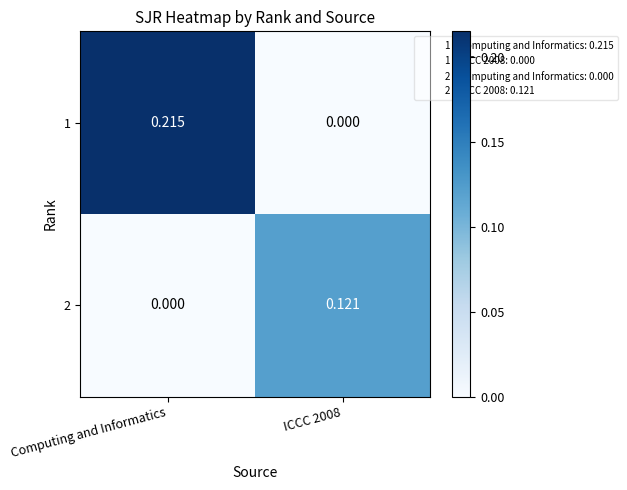

Which category has the highest value in the 1 series?

Computing and Informatics